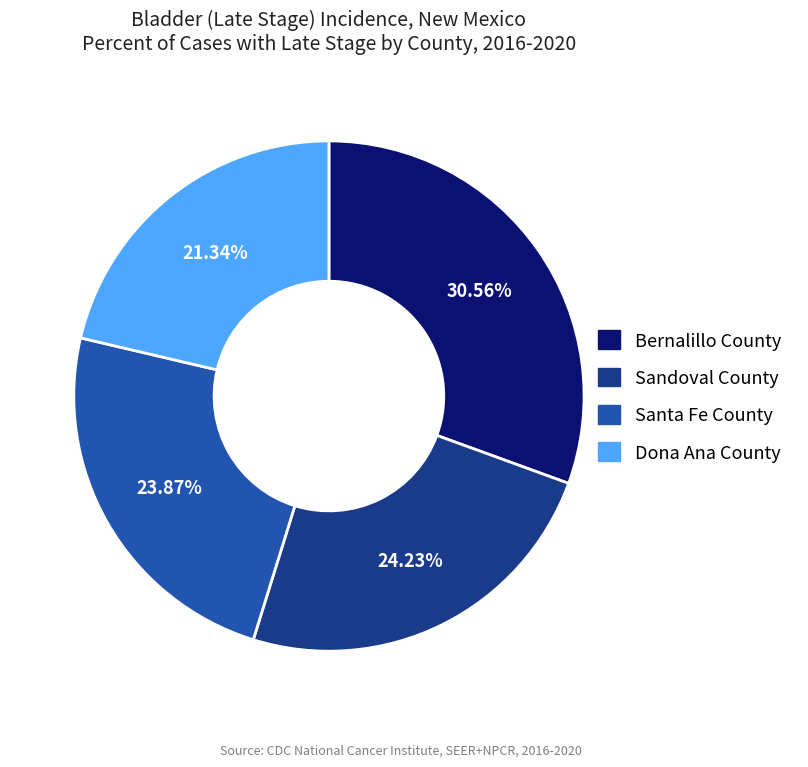

Count the number of slices in the pie.

4